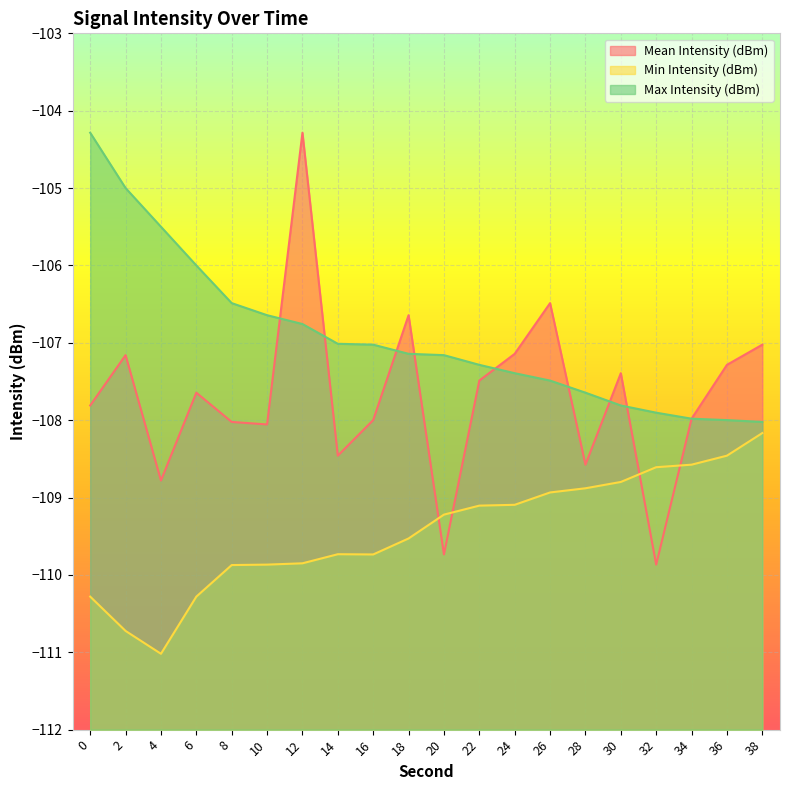

Which series has the largest range (max minus min)?

Mean Intensity (dBm)